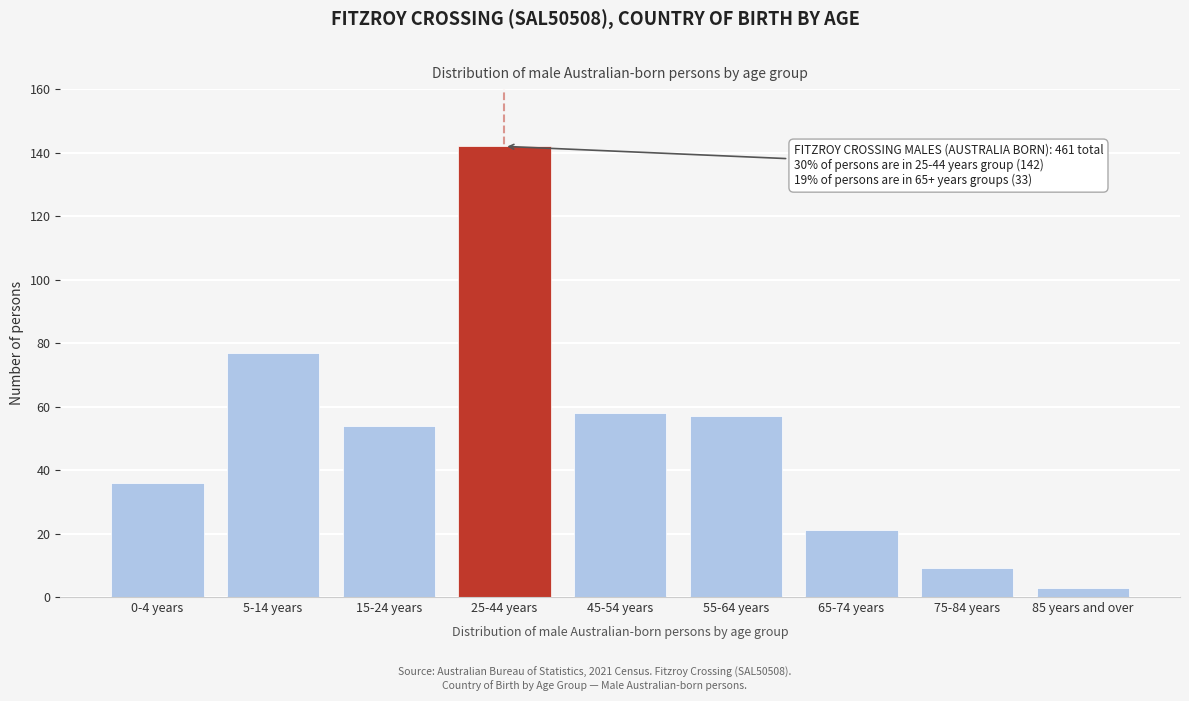

Reading left to right, what are all the values shown in this chart?

36	77	54	142	58	57	21	9	3